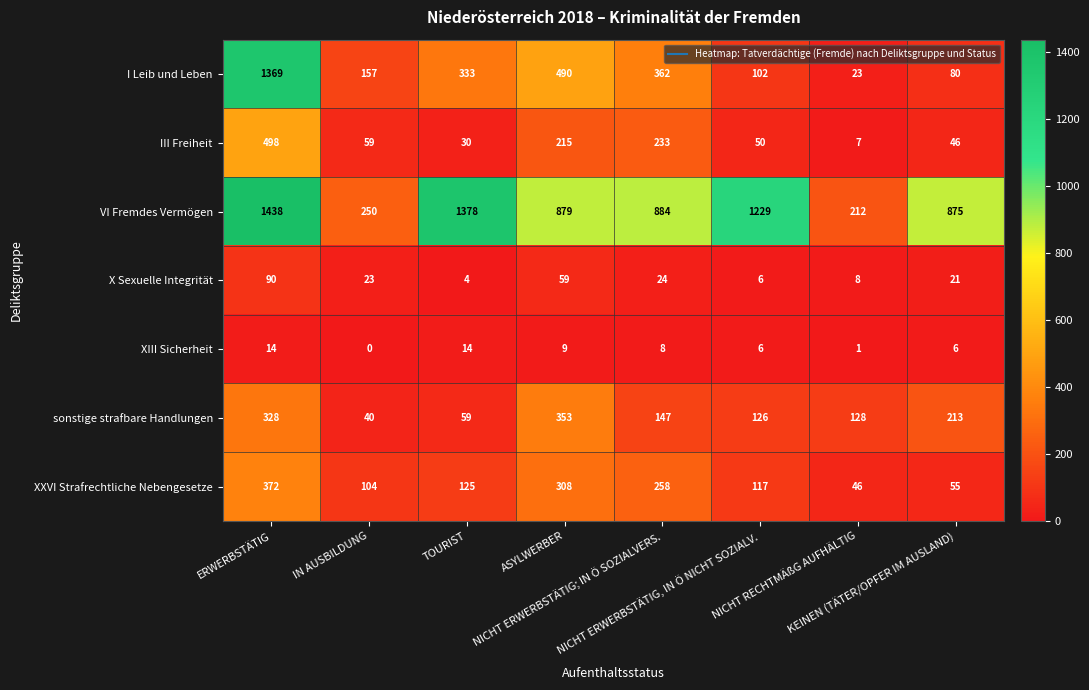

At how many categories does at least one series exceed 500?

6